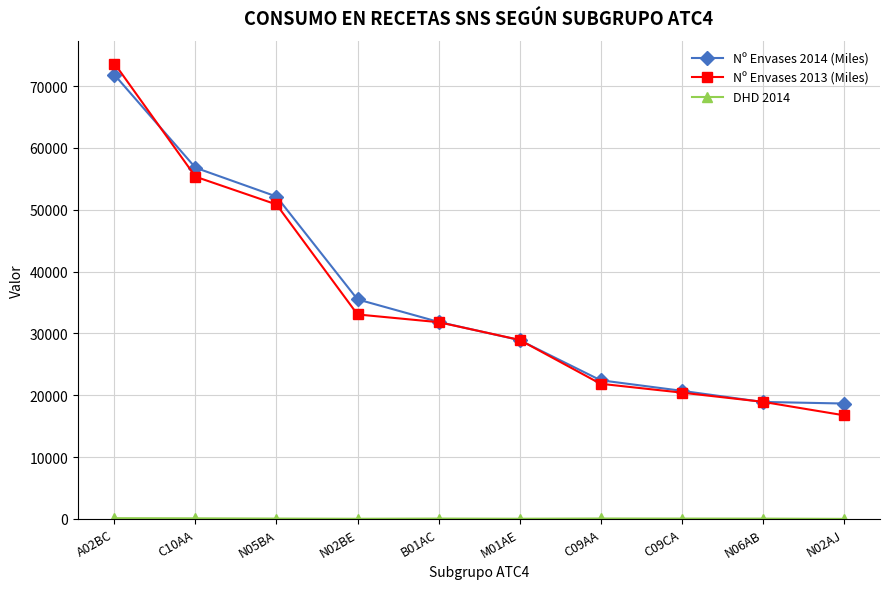

Does the chart have visible grid lines?

Yes